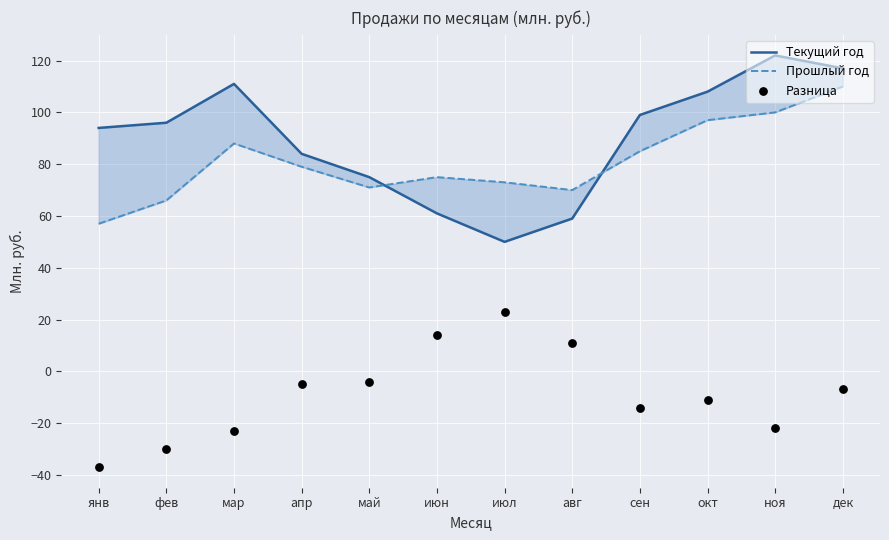

Which series has the largest total across all categories?

Текущий год